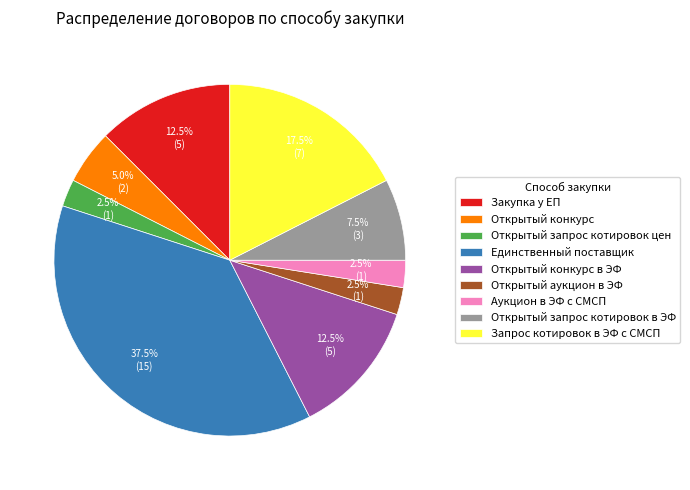

What portion of the pie excludes Запрос котировок в ЭФ с СМСП?

82.5%